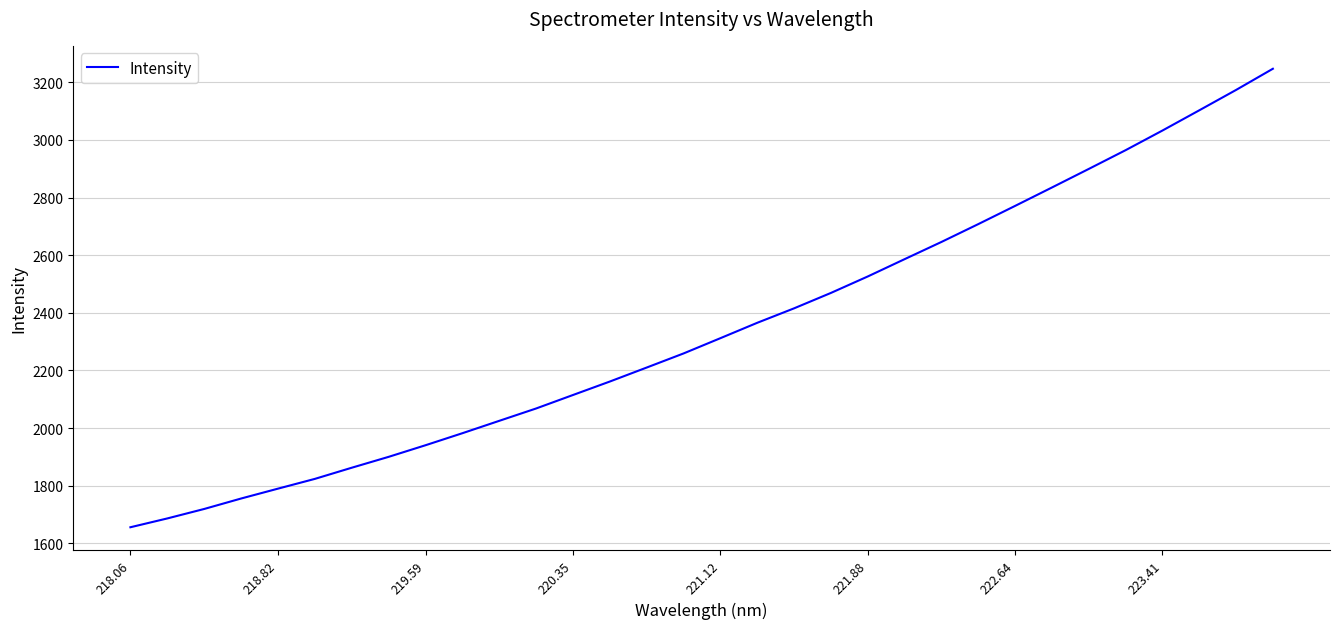

Reading left to right, what are all the values shown in this chart?

1655.5	1686.1	1718.9	1755.2	1789.5	1823.4	1862.1	1899.9	1940.2	1981.9	2024.9	2067.8	2114.6	2161.4	2209.9	2258.9	2311.9	2365.2	2415.5	2469.0	2526.1	2586.2	2645.9	2707.8	2771.1	2834.9	2899.4	2964.4	3032.6	3102.7	3173.5	3247.0